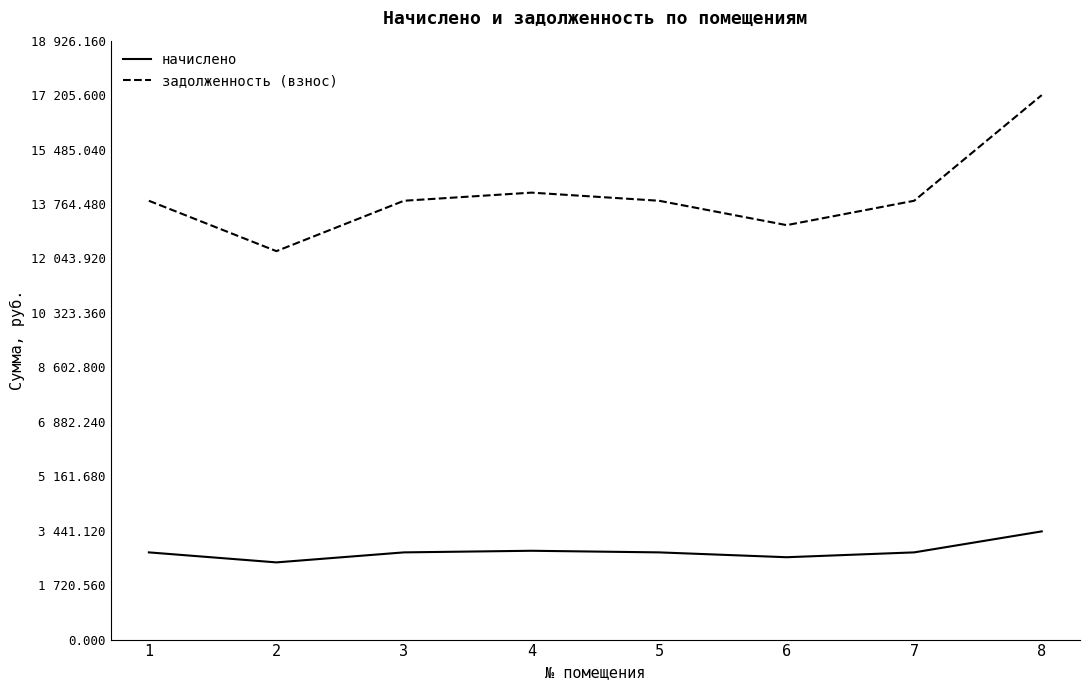

Read the задолженность (взнос) value at 4.

14124.0